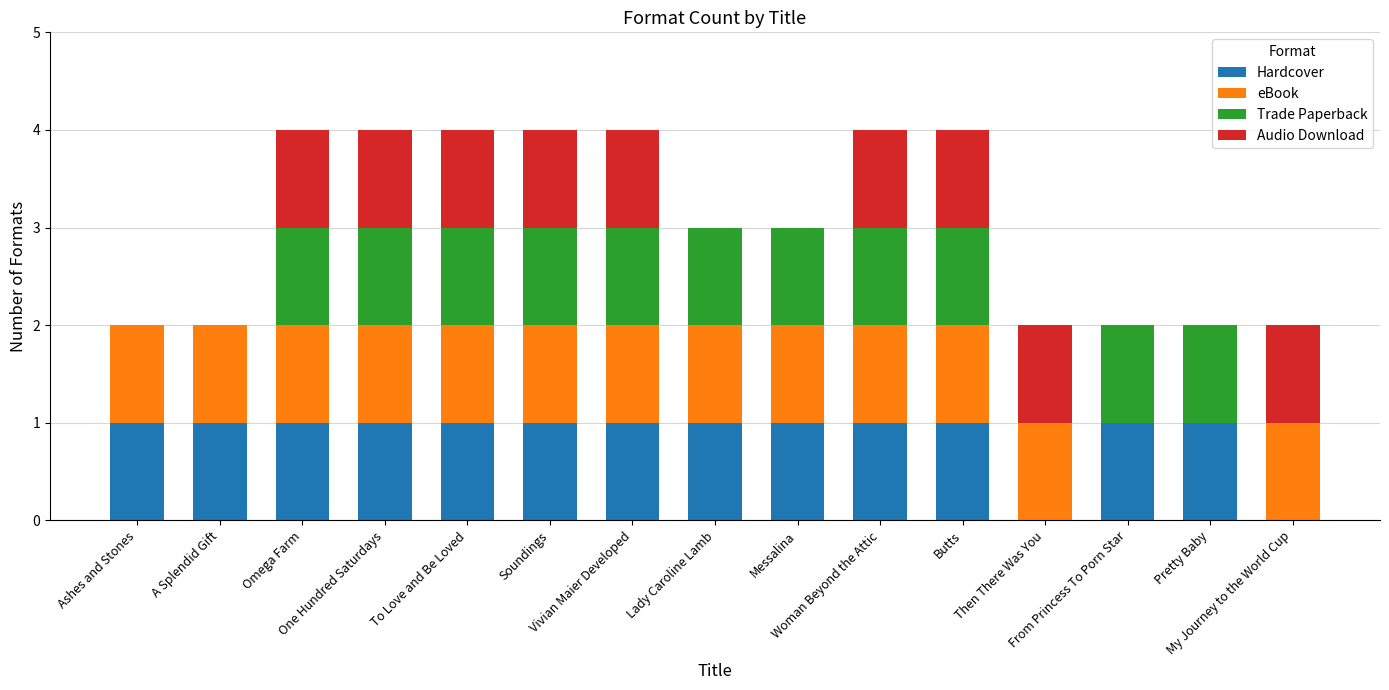

Which series has the widest spread of values?

Hardcover